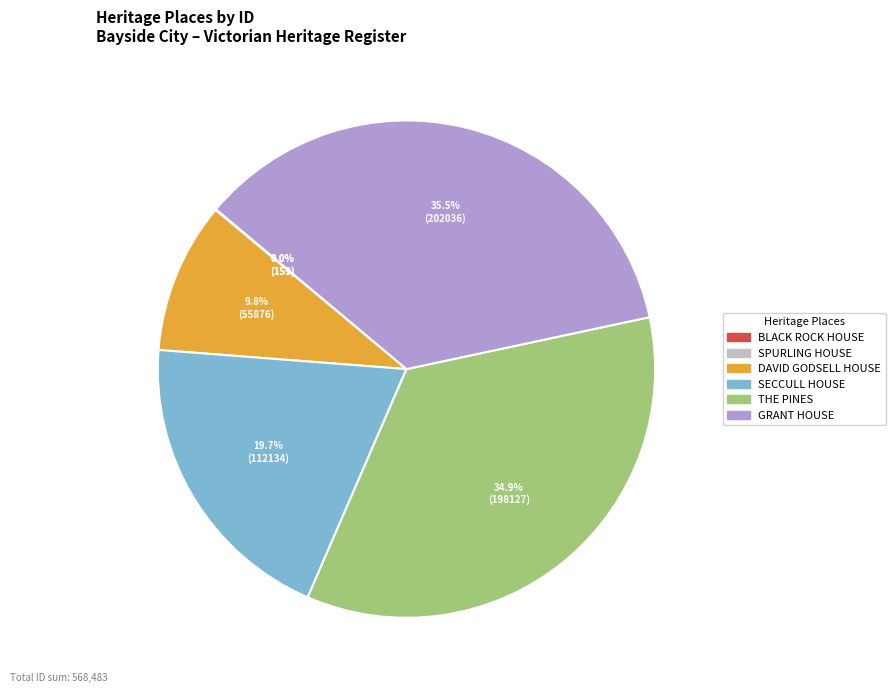

What is the largest slice in the pie chart?

GRANT HOUSE